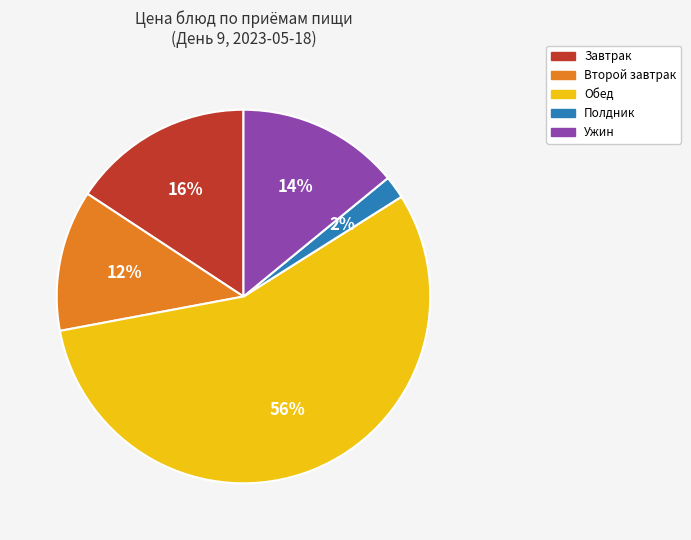

To the nearest percent, what is the difference between the largest and smallest slice percentages?

54%